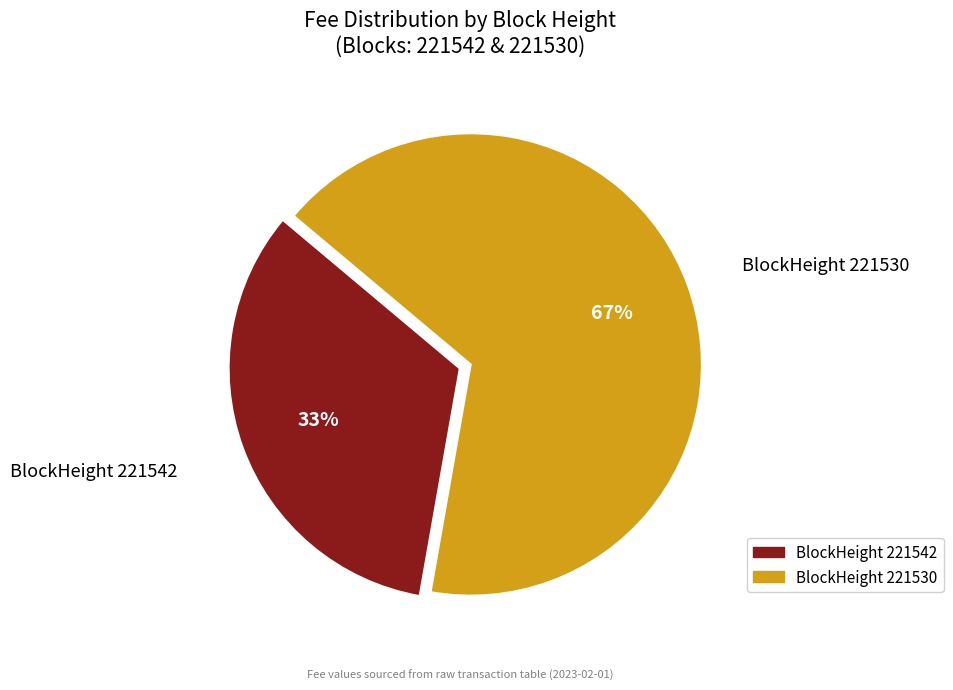

Which slice is the largest?

221530